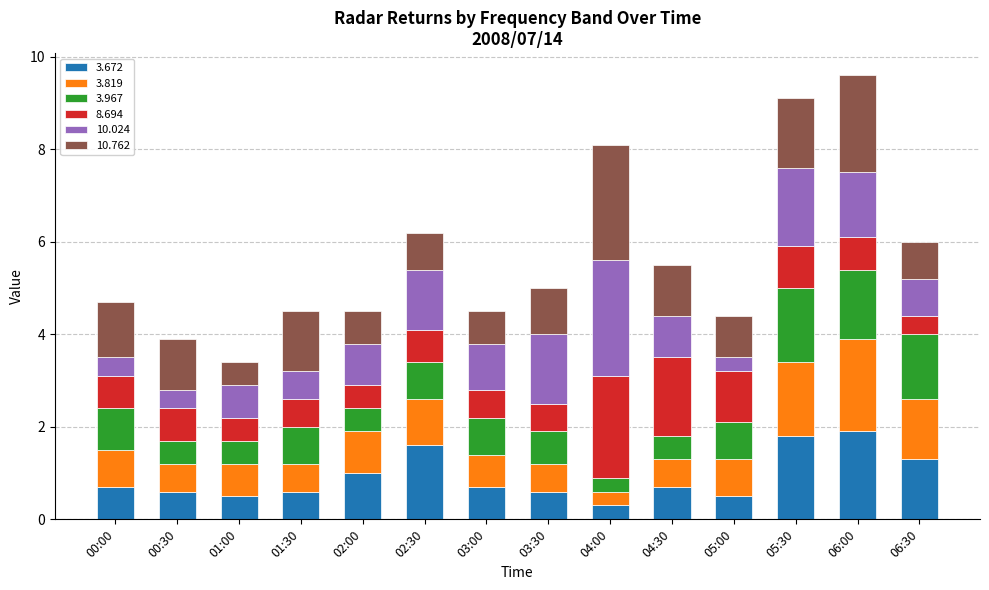

What is the highest value of the 3.672 series?

1.9